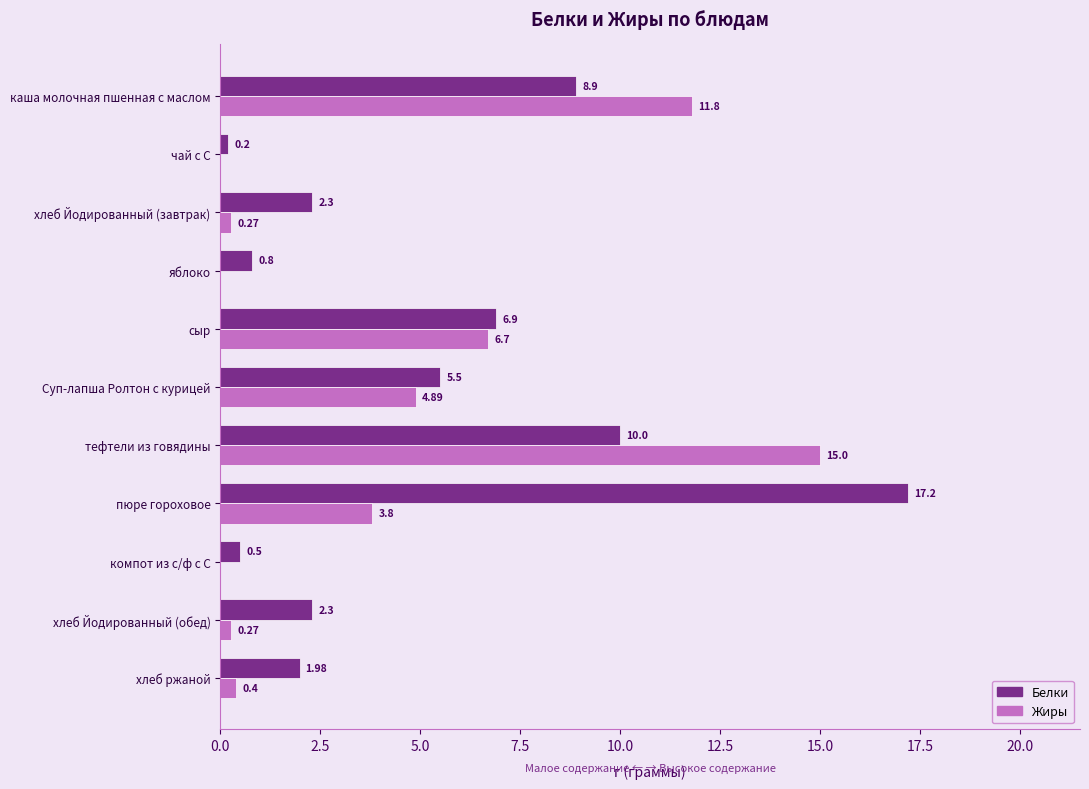

Between сыр and компот из с/ф с С, which series saw the biggest shift?

Жиры